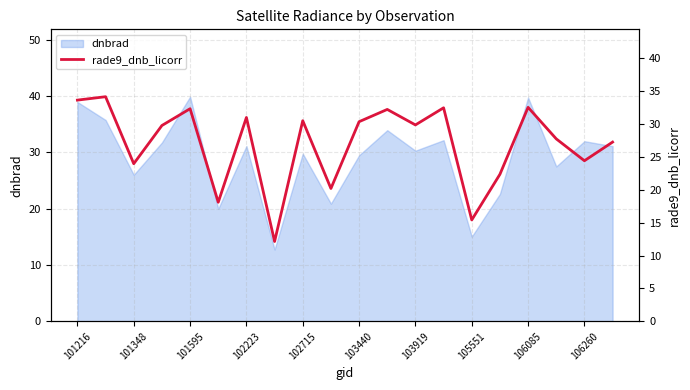

The dnbrad series shows 32.0 at 106260. True or false?

True